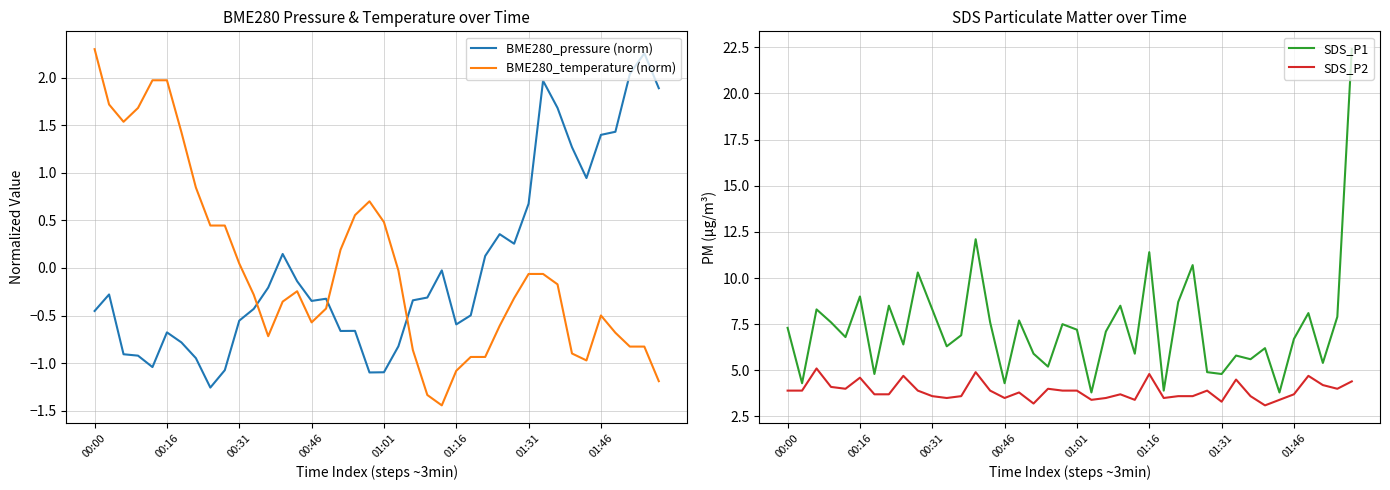

True or false: SDS_P2 has more than 0 interior local peaks.

True